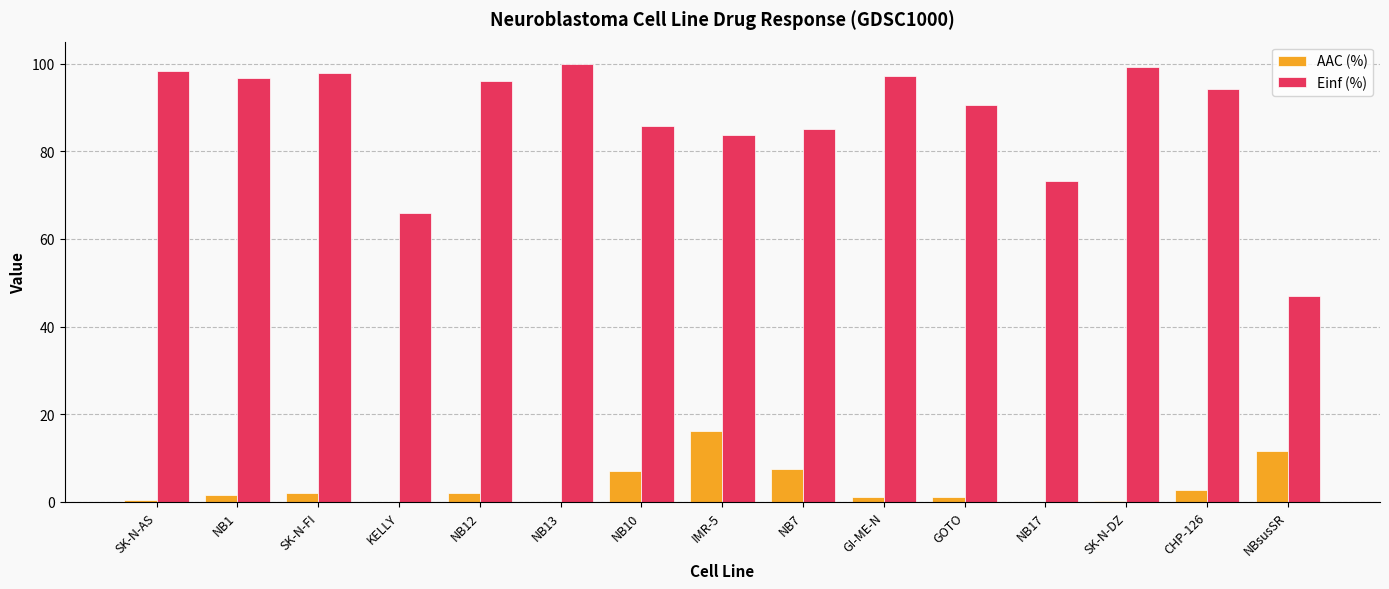

Is the value of AAC (%) at KELLY greater than the value of Einf (%) at NB1?

No